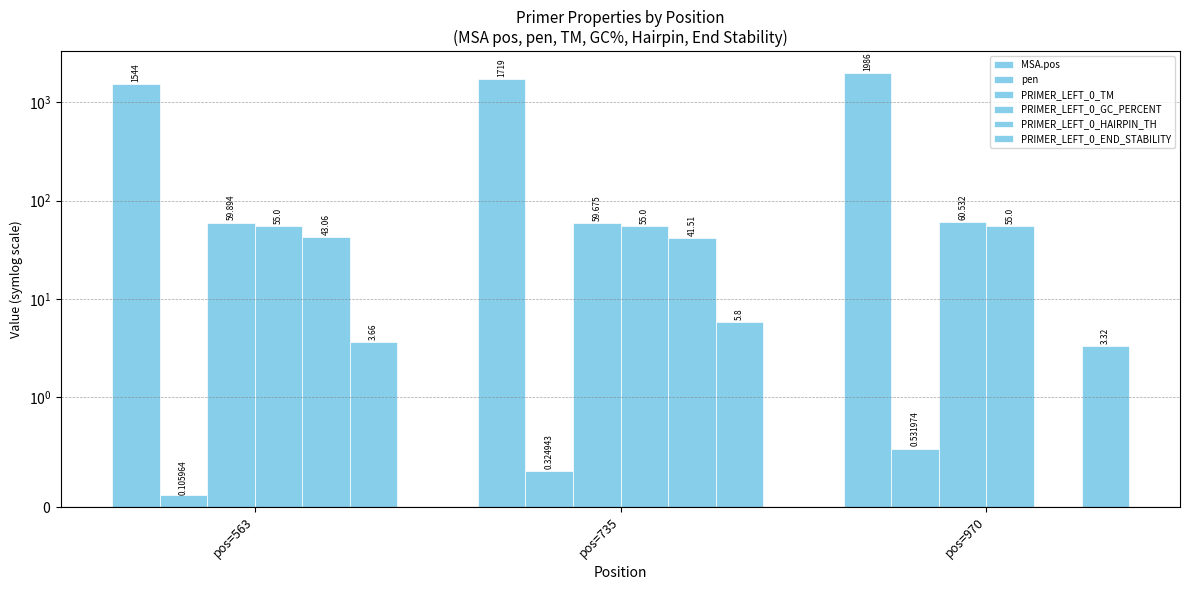

What is the average value of the PRIMER_LEFT_0_HAIRPIN_TH series?

28.2